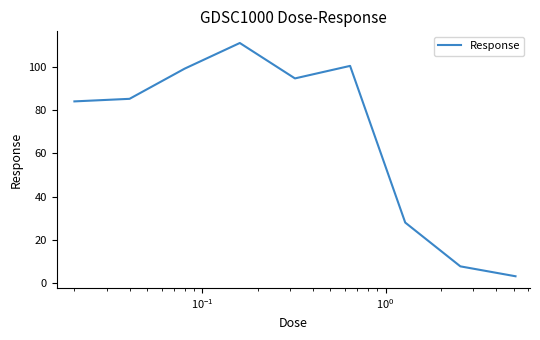

What is the smallest value displayed?

3.2